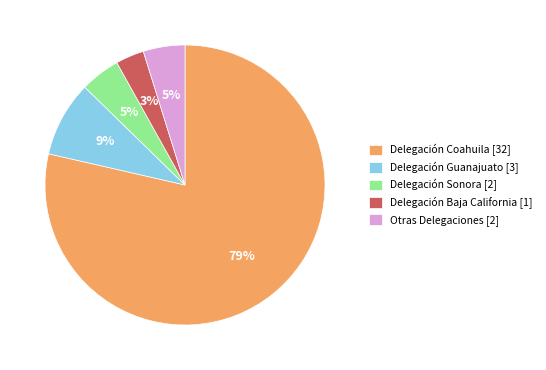

What is the smallest slice in the pie chart?

Delegación Baja California [1]